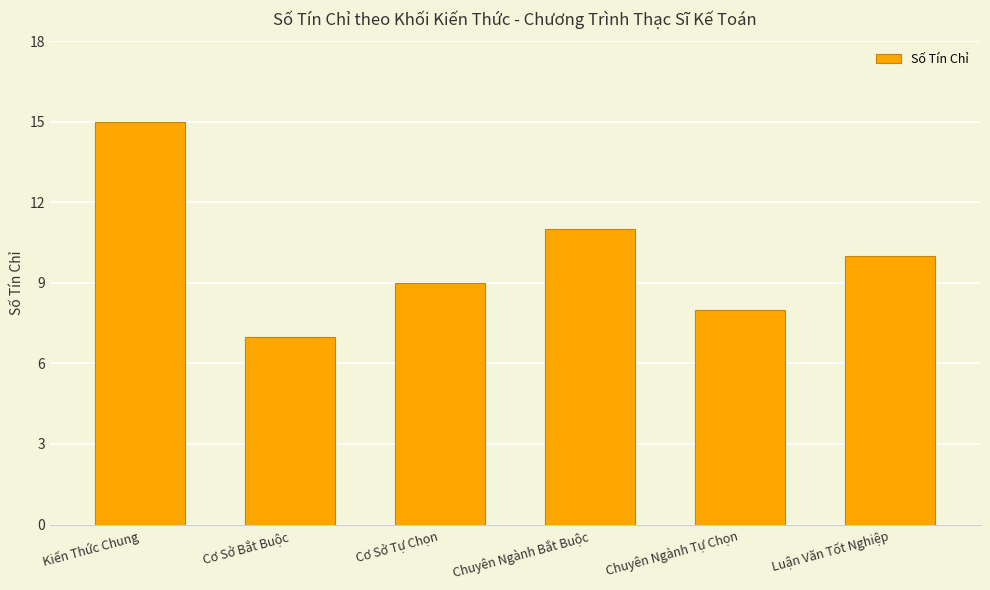

How many bars are there in total?

6